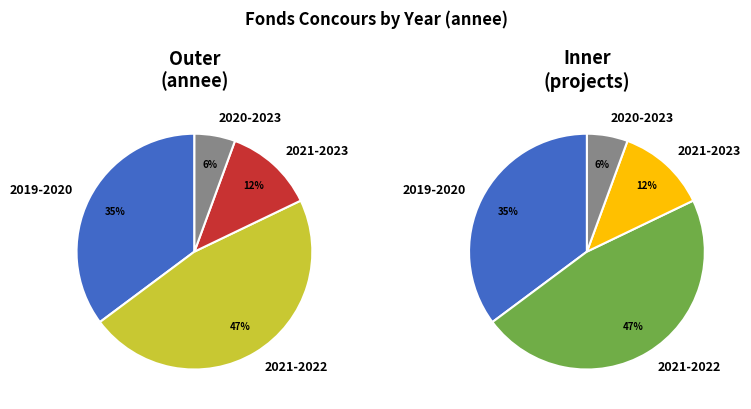

Rank the categories by value from lowest to highest.

2020-2023, 2021-2023, 2019-2020, 2021-2022